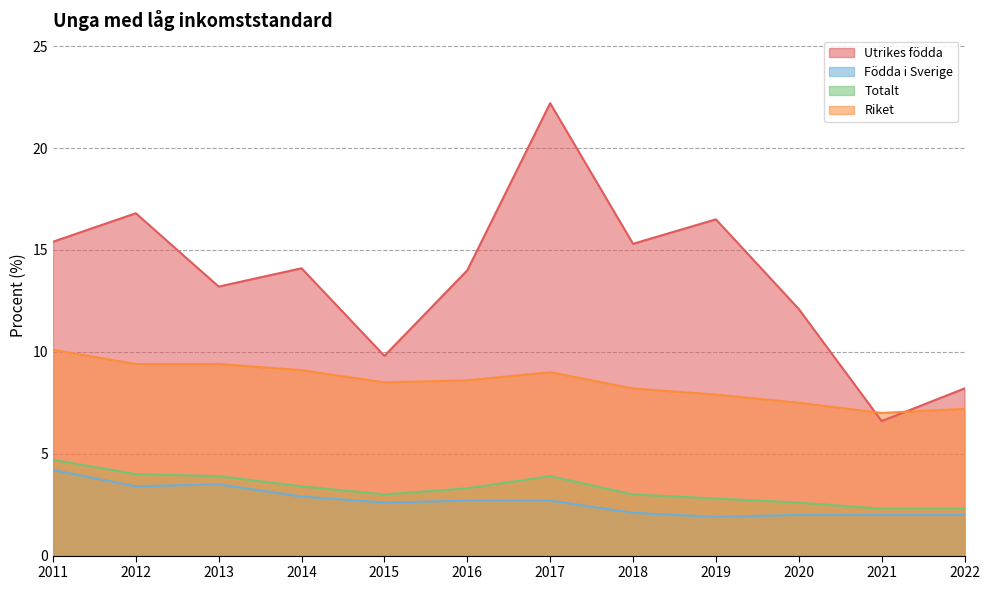

In Födda i Sverige, how many points are lower than both neighbors (excluding endpoints)?

3